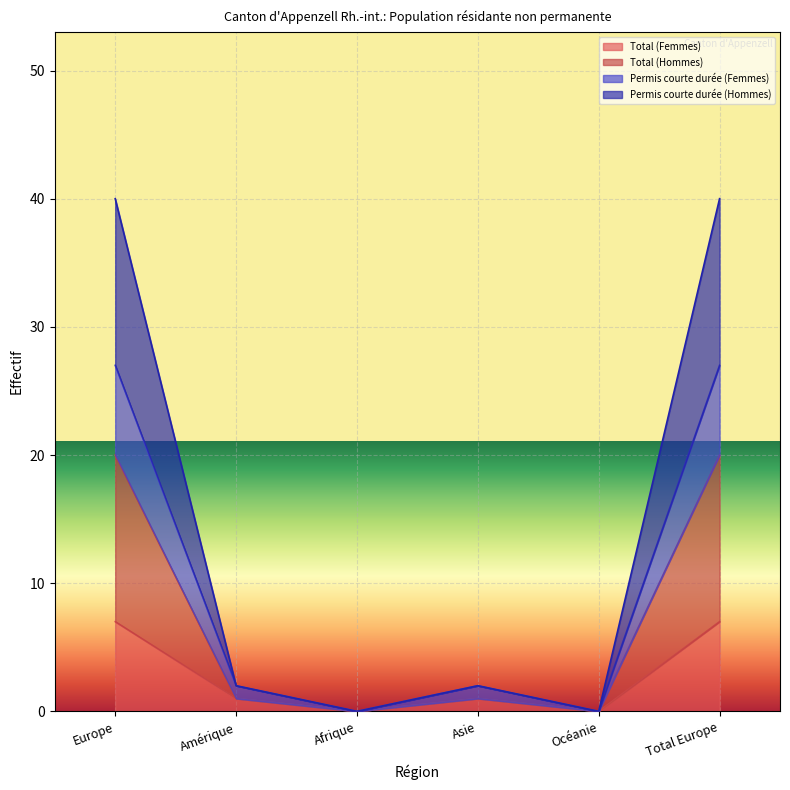

What position from the right is Afrique?

4